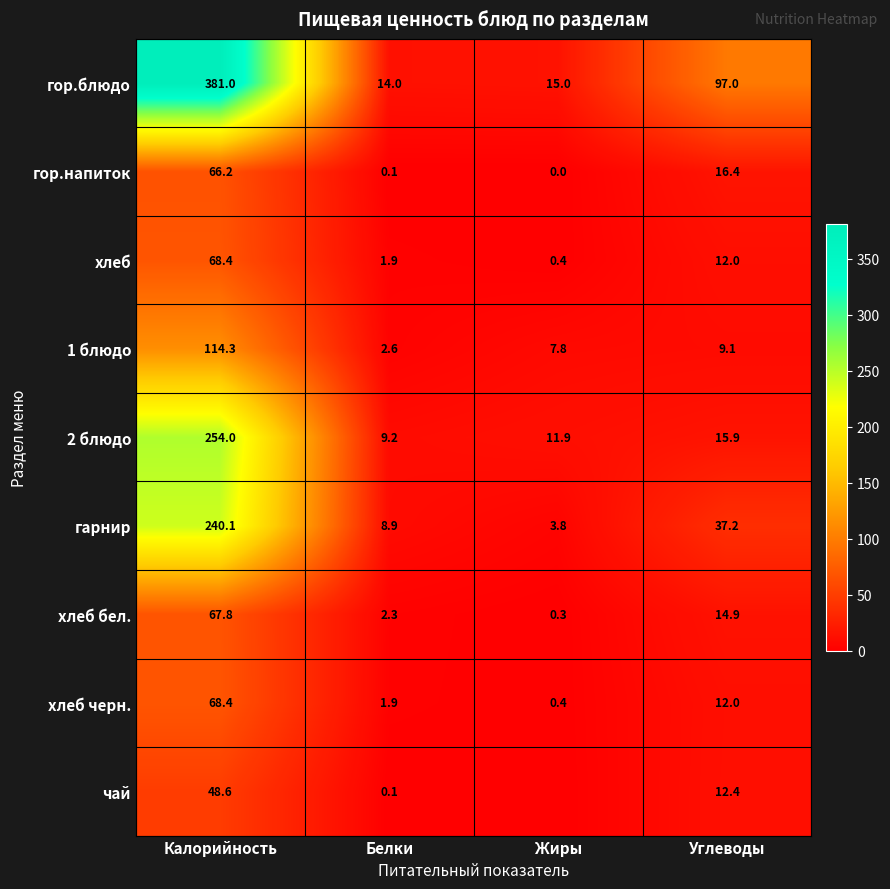

What is the average value of the гор.напиток series?

20.7